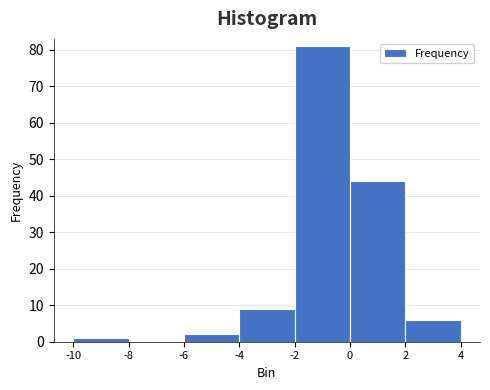

How tall is the bar that spans 0 to 2 on the x-axis? The values are not printed on the chart, so give them approximately, as read against the axis.

44